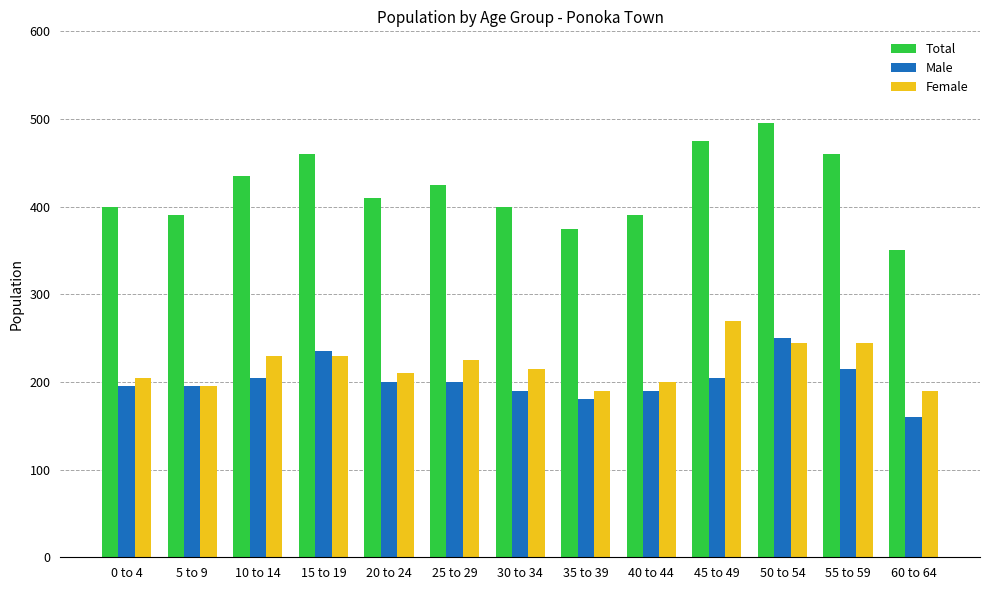

List the series in order of their peak value, highest first.

Total, Female, Male